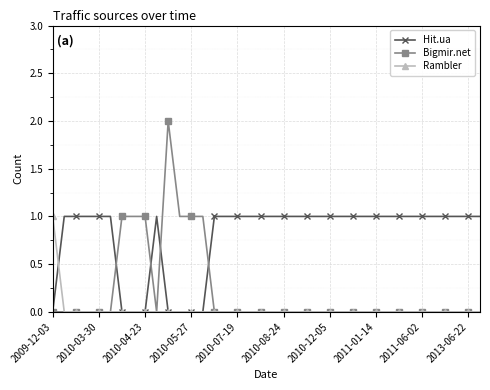

Which series has the largest total across all categories?

Hit.ua